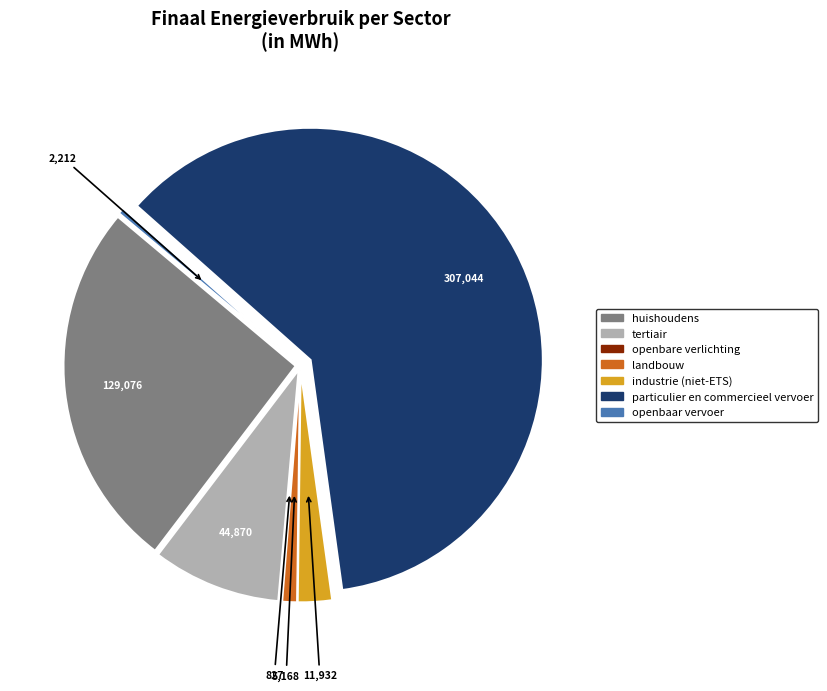

Which slice is the largest?

particulier en commercieel vervoer